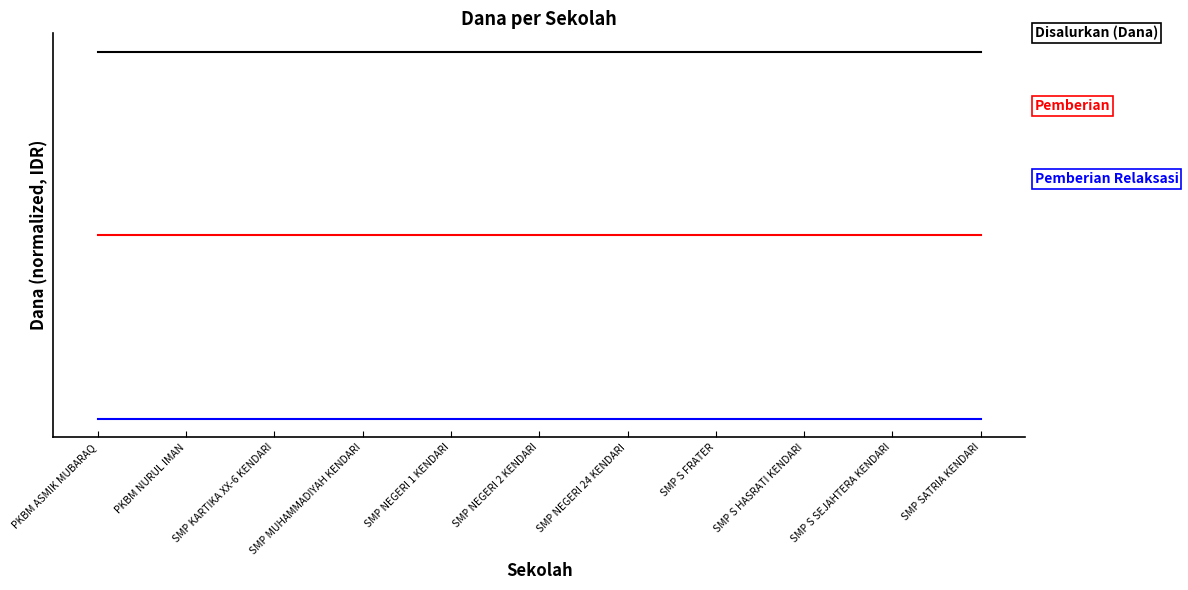

Does the chart display data point markers on the line(s)?

No